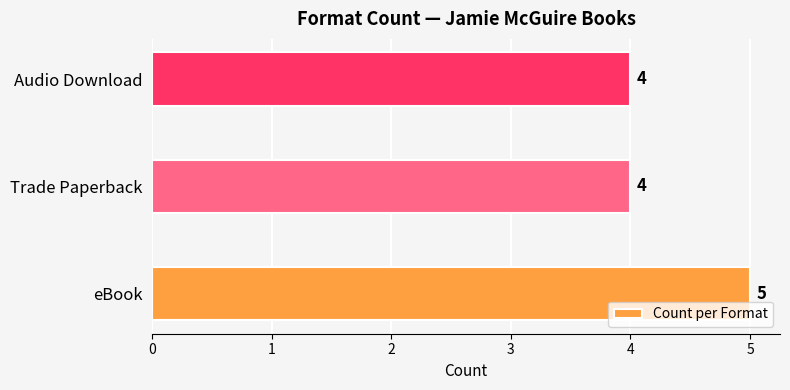

Approximately how many times larger is the value at Trade Paperback compared to eBook?

0.8